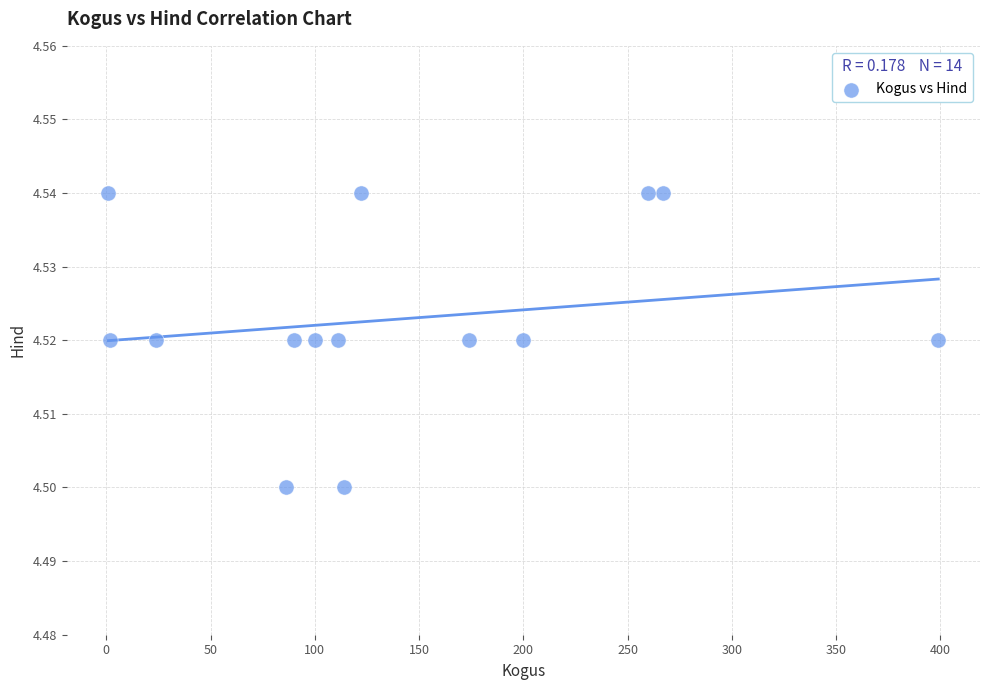

What is the range of X values (max minus min)?

398.0